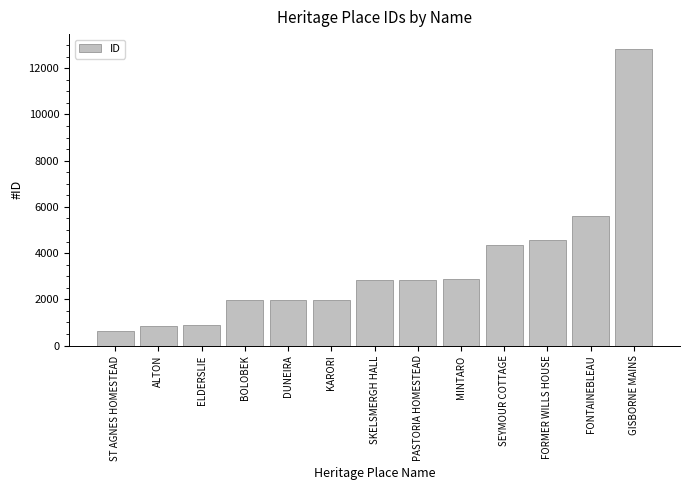

What is the value of the 3rd bar from the left?

872